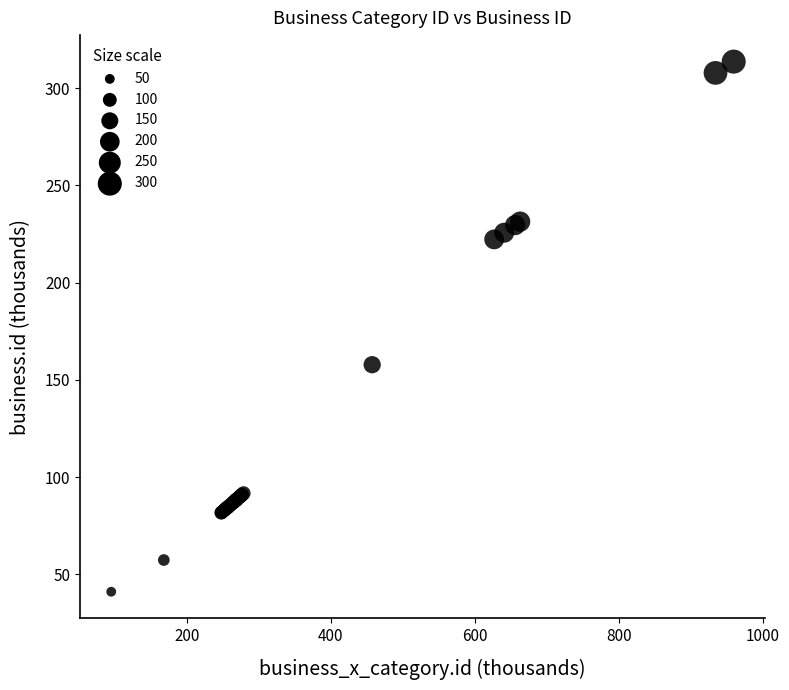

What Y value in the scatter plot is closest to 177?

157.8